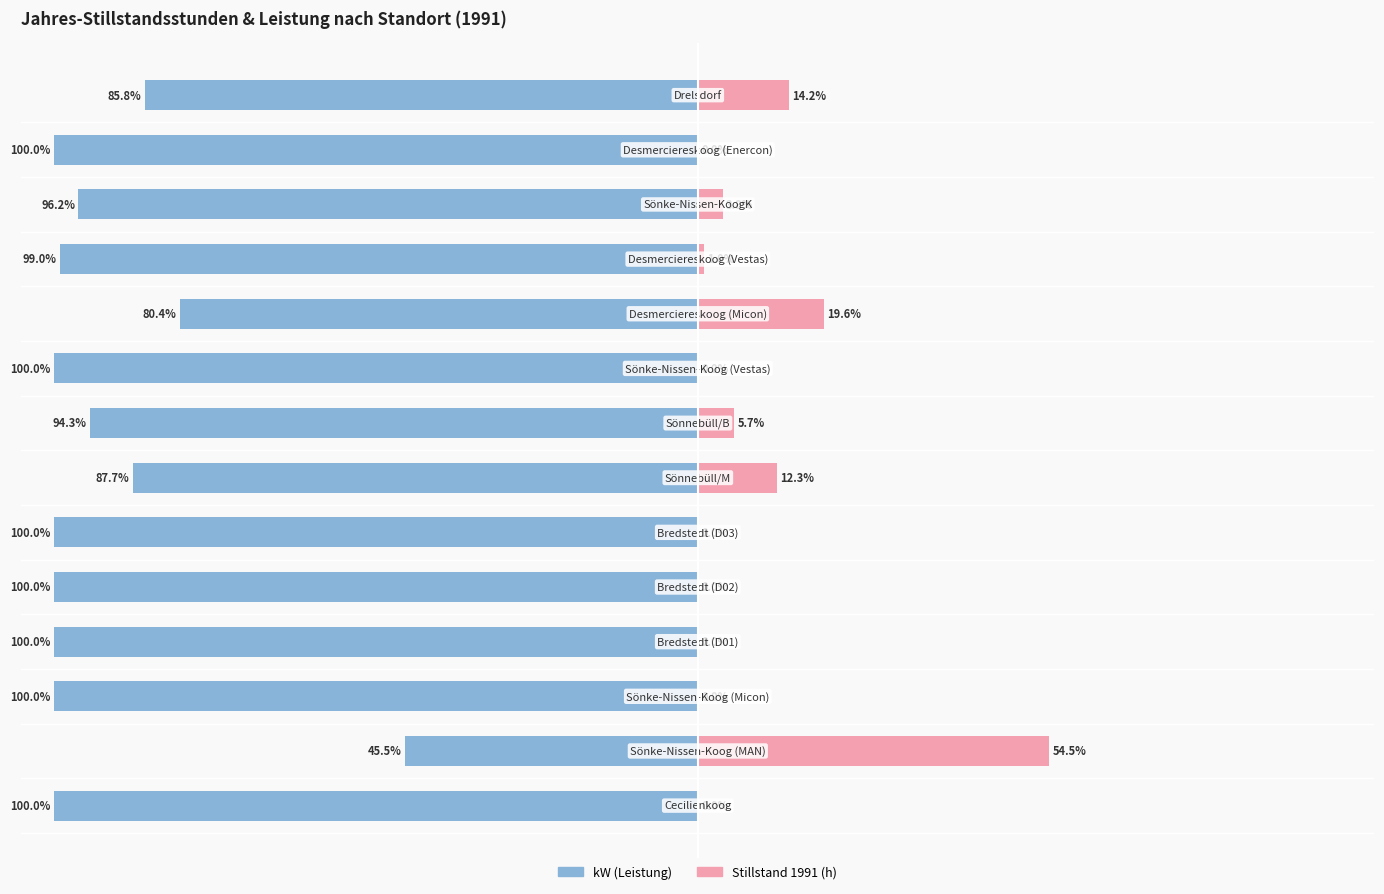

What is the average value of the kW (Leistung) series?

-92.1